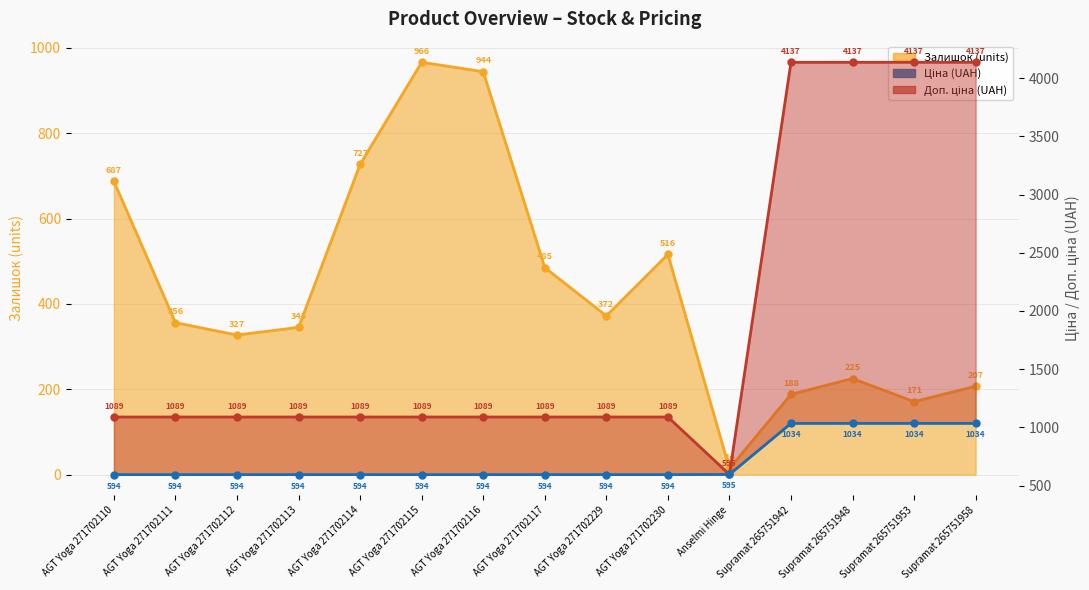

What is the label of the 3rd point from the right?

Supramat 265751948